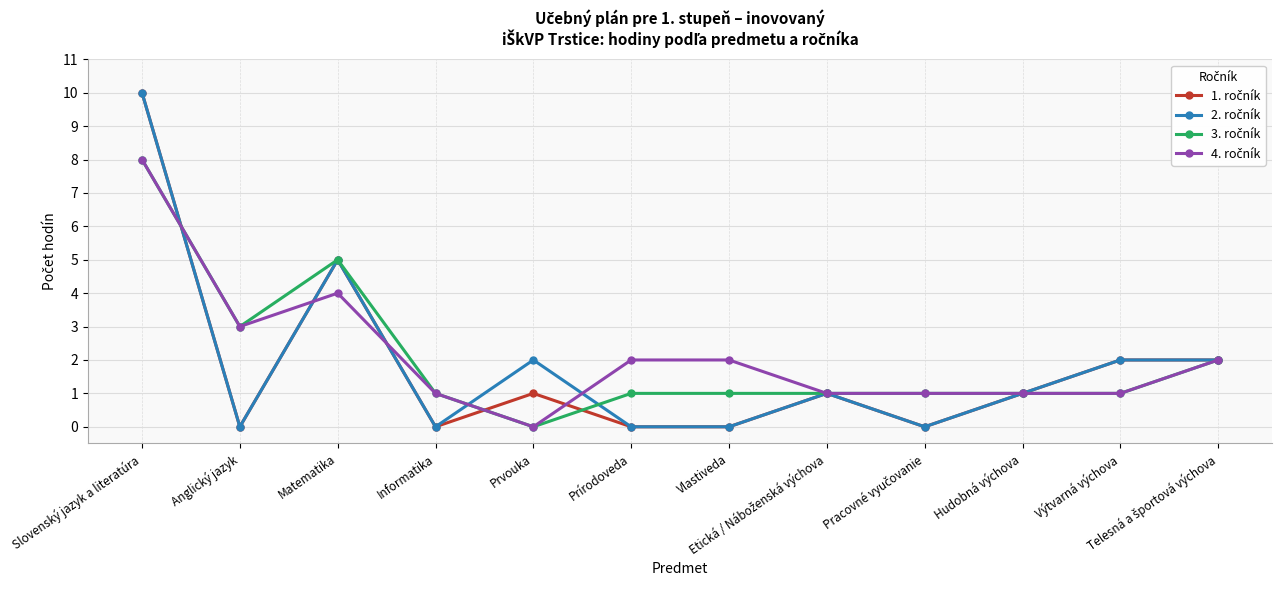

What is the label of the 7th point from the left?

Vlastiveda